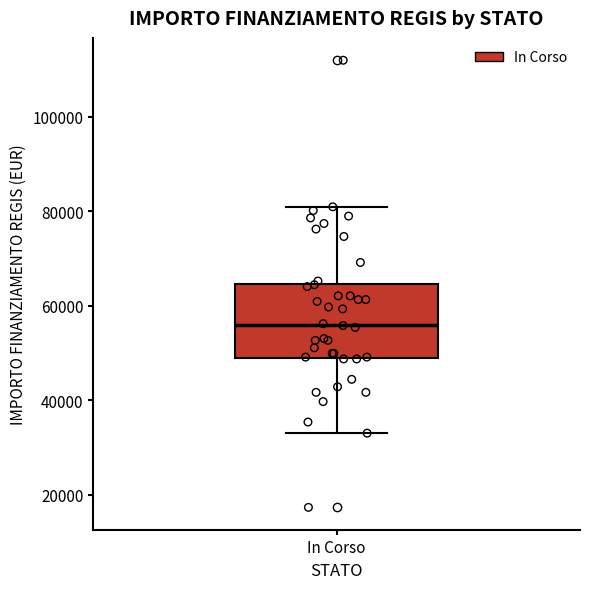

Where is the lower edge of the box for In Corso on the y-axis? The values are not printed on the chart, so give them approximately, as read against the axis.

50000